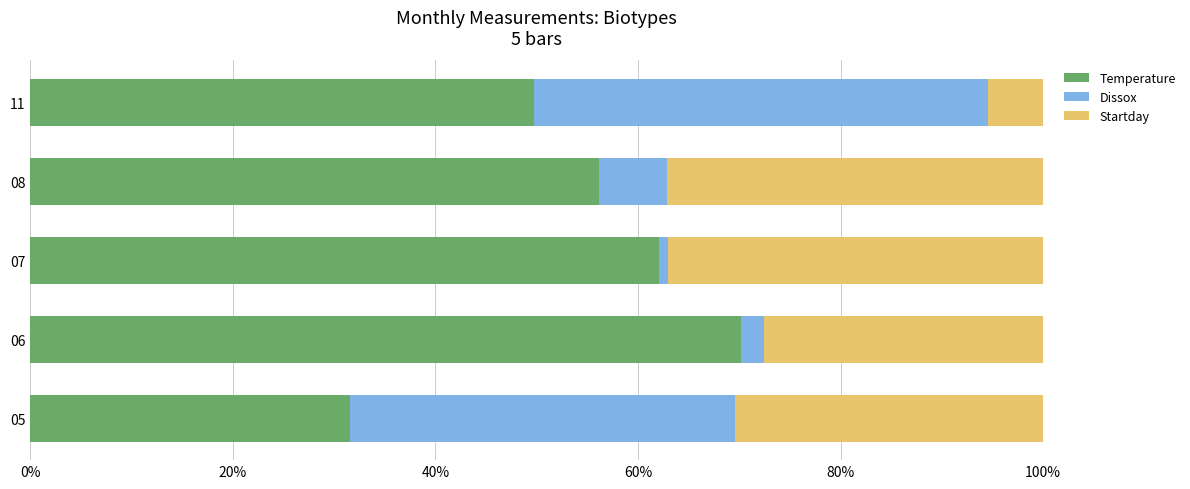

Rank the categories by Temperature value from highest to lowest.

06, 07, 08, 11, 05